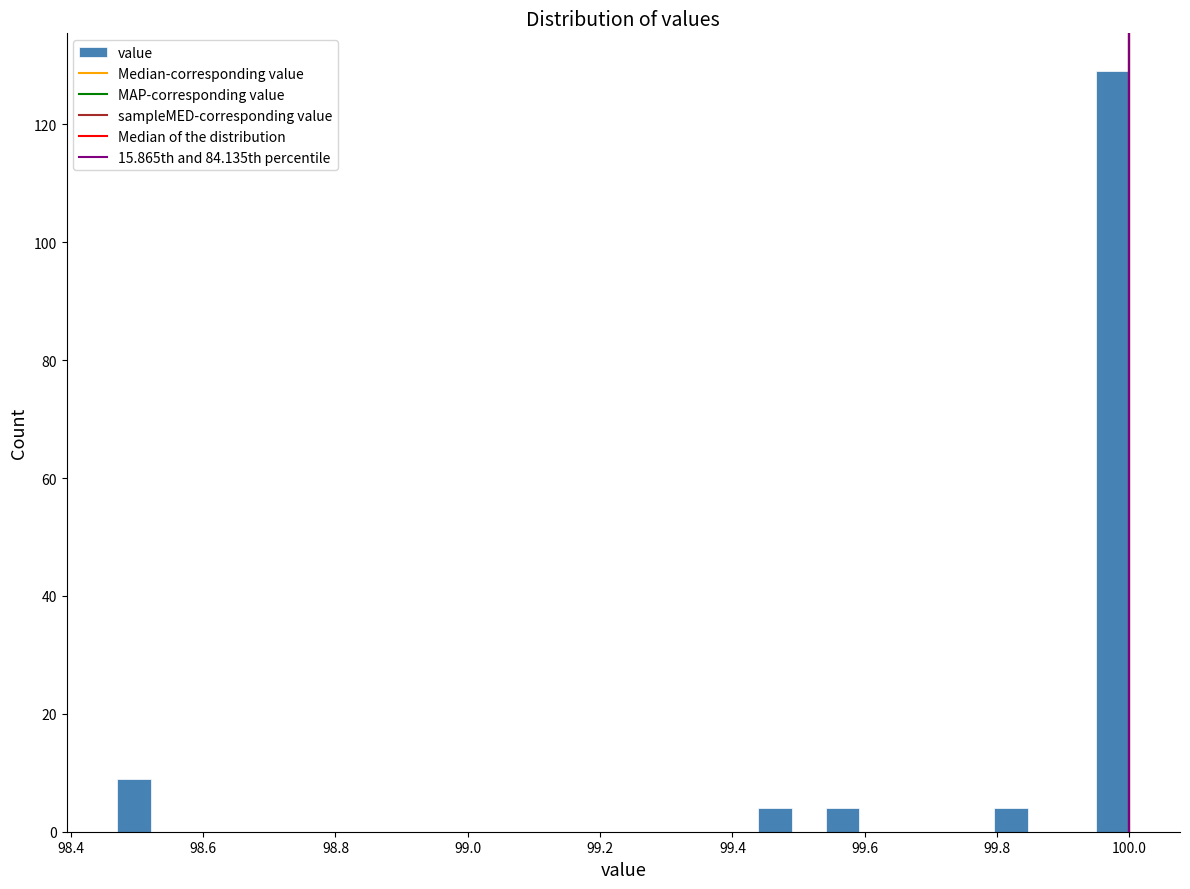

Around what value on the x-axis is the tallest bar? Give the approximate position of its centre, as read against the axis.

99.98